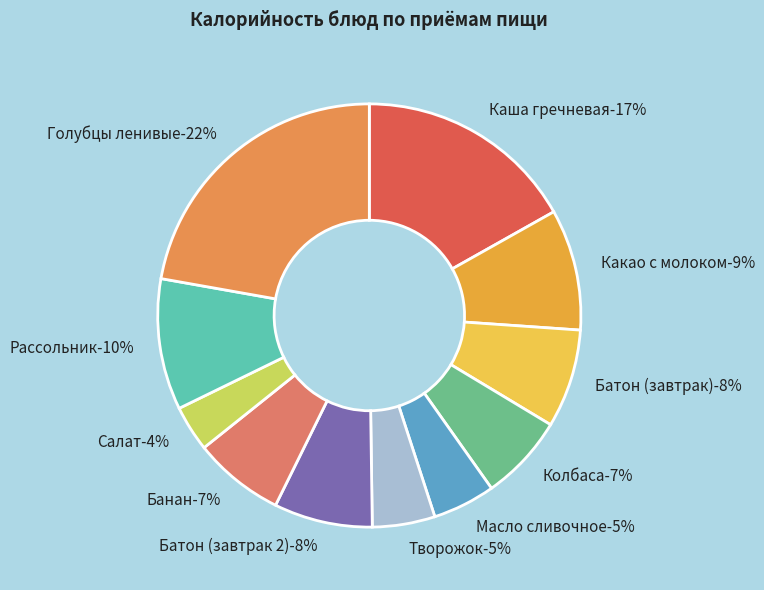

Combined, what portion of the pie is Колбаса and Каша гречневая?

23.4%